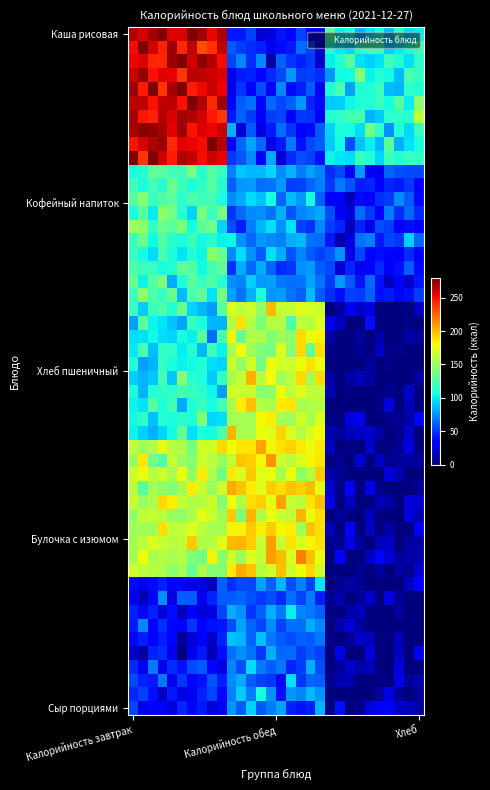

At which category does the chart reach its minimum across all series?

2